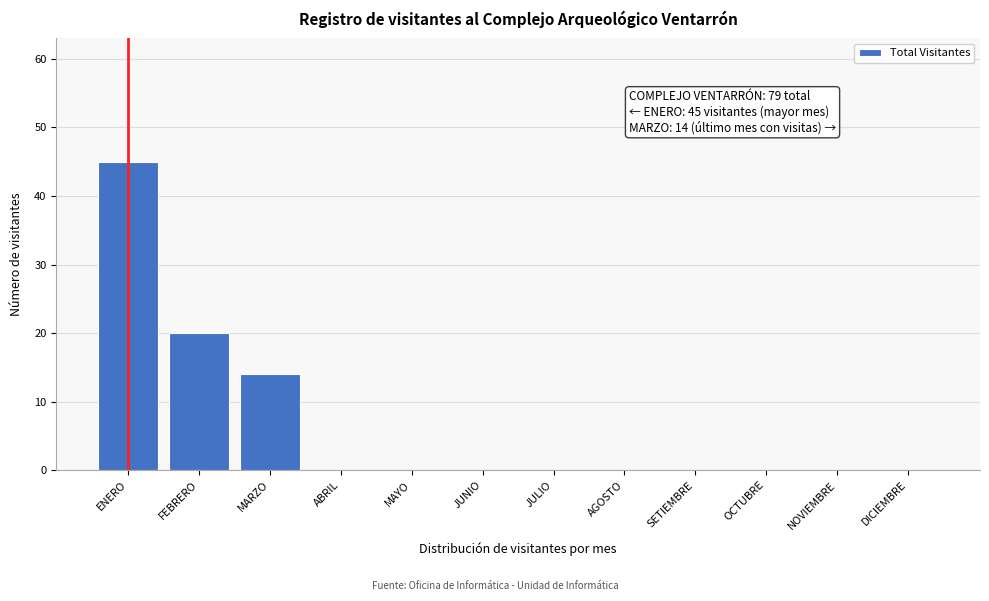

Reading left to right, transcribe all the data shown in this chart.

ENERO=45	FEBRERO=20	MARZO=14	ABRIL=0	MAYO=0	JUNIO=0	JULIO=0	AGOSTO=0	SETIEMBRE=0	OCTUBRE=0	NOVIEMBRE=0	DICIEMBRE=0